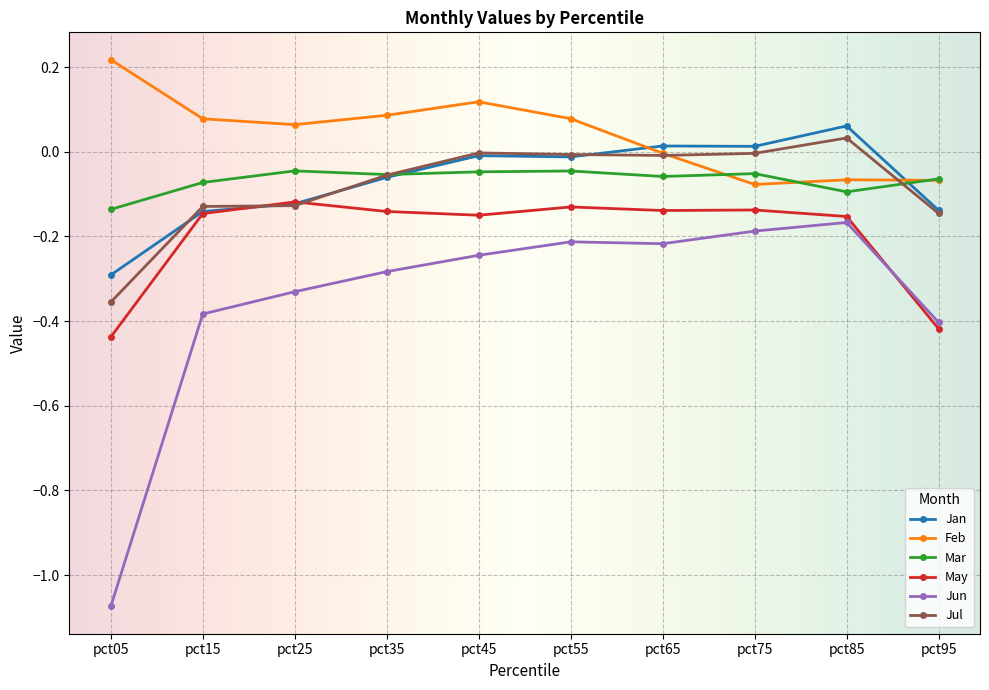

At how many categories does at least one series exceed 0?

9